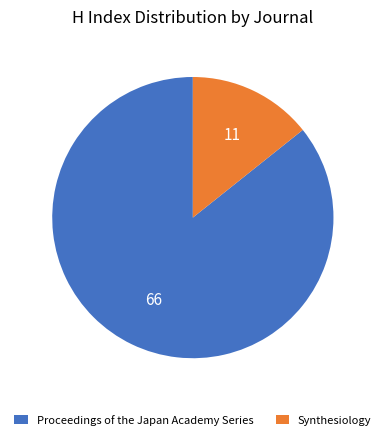

Which has a higher value, Proceedings of the Japan Academy Series or Synthesiology?

Proceedings of the Japan Academy Series